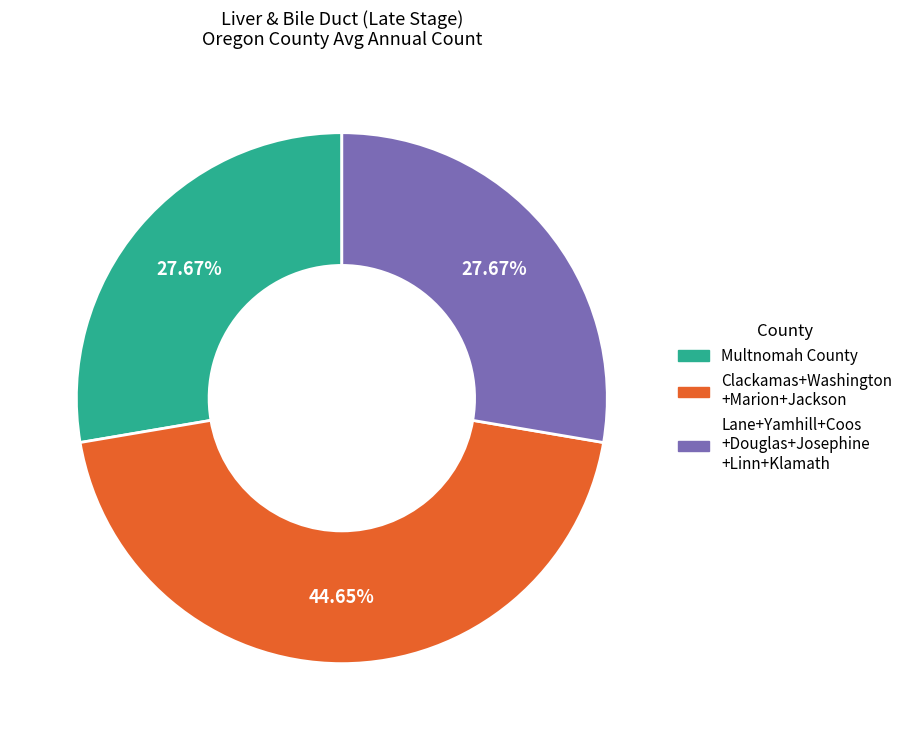

Does any single category account for the majority?

No